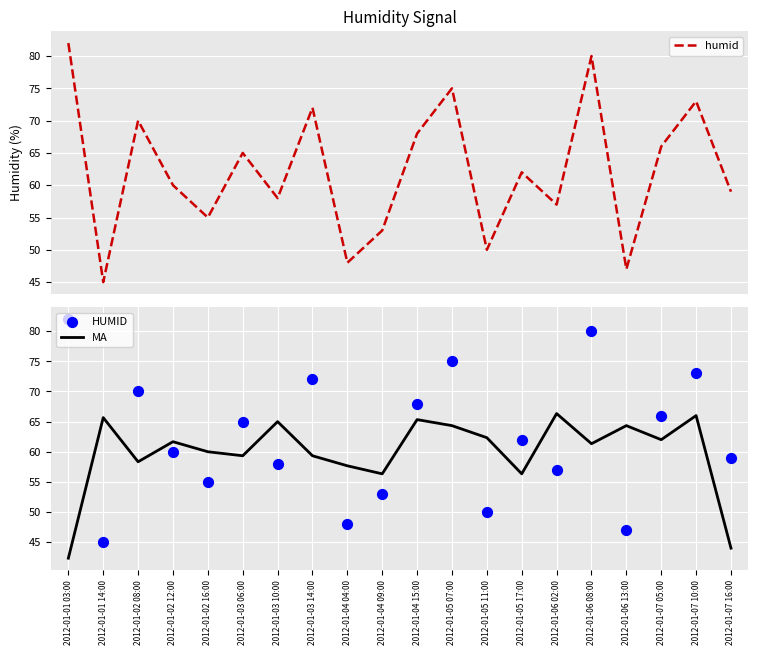

What is the total value across all series at 2012-01-03 06:00?

189.3